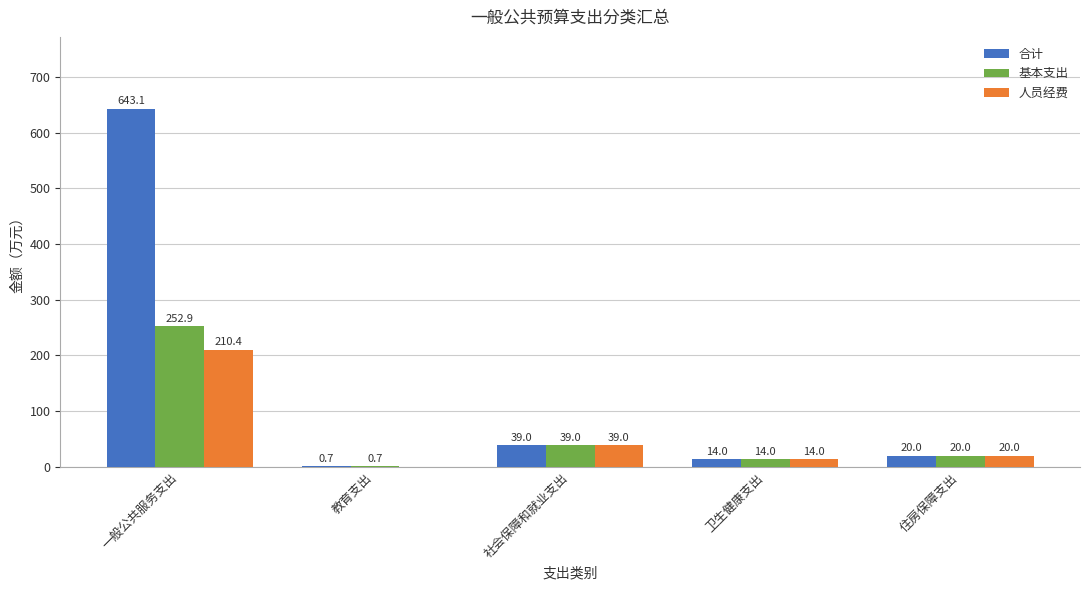

Which label corresponds to the largest value in the chart?

一般公共服务支出